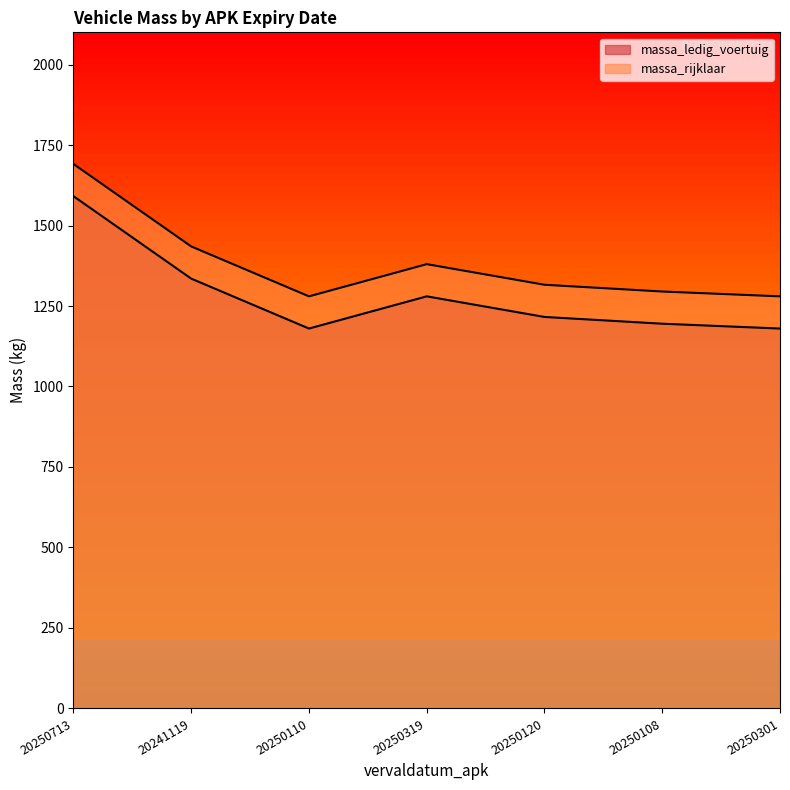

Which series has the largest range (max minus min)?

massa_ledig_voertuig